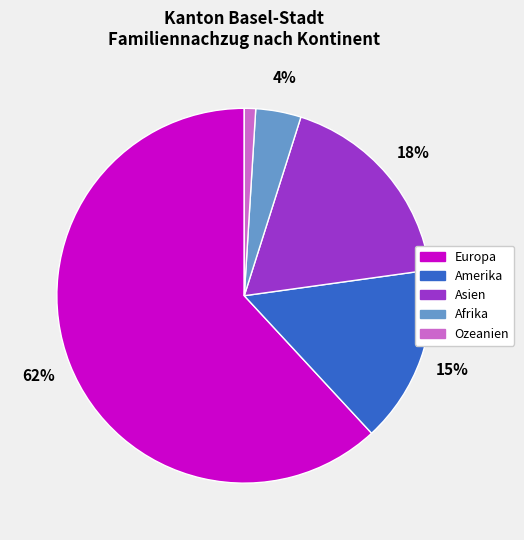

What is the largest slice in the pie chart?

Europa